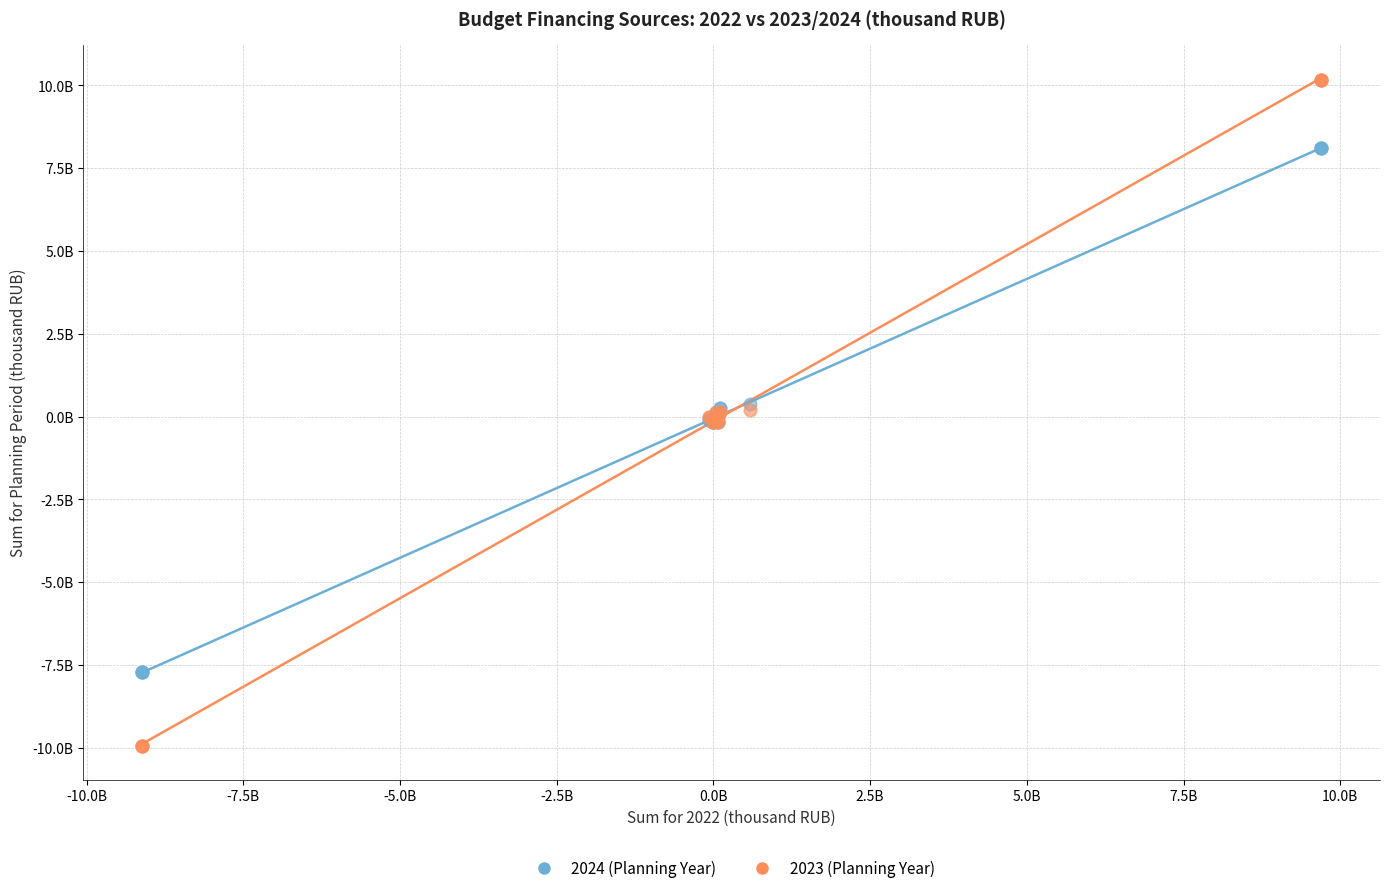

Which series has the widest spread of Y values?

2023 (Planning Year)